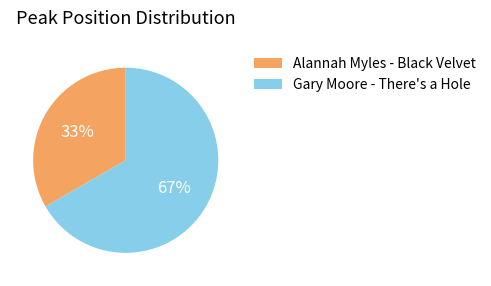

Rank the categories by value from highest to lowest.

Gary Moore - There's a Hole, Alannah Myles - Black Velvet